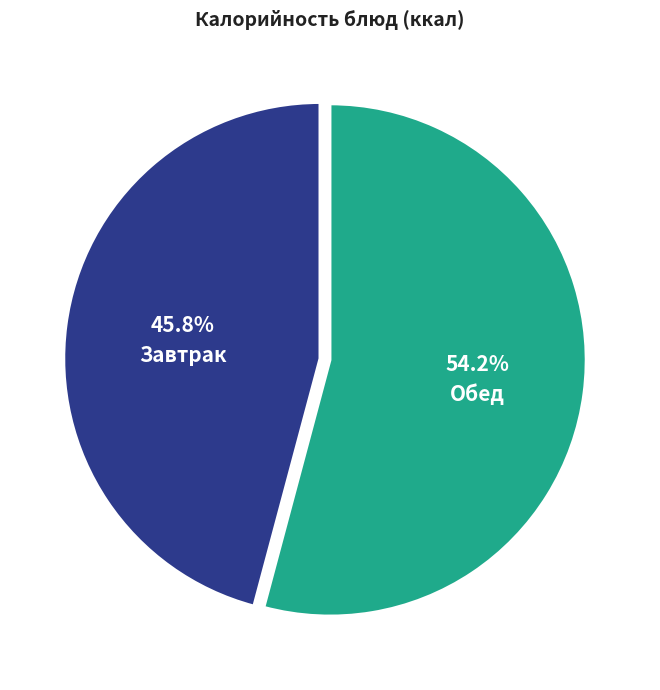

Which category has the smallest portion of the pie?

Завтрак